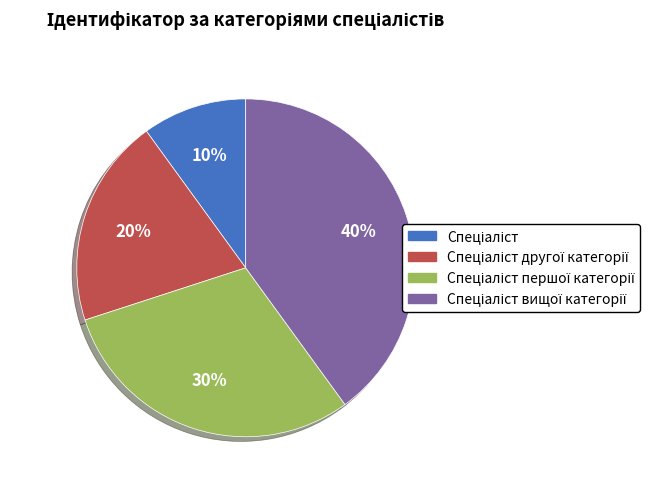

To the nearest percent, what is the difference between the largest and smallest slice percentages?

30%